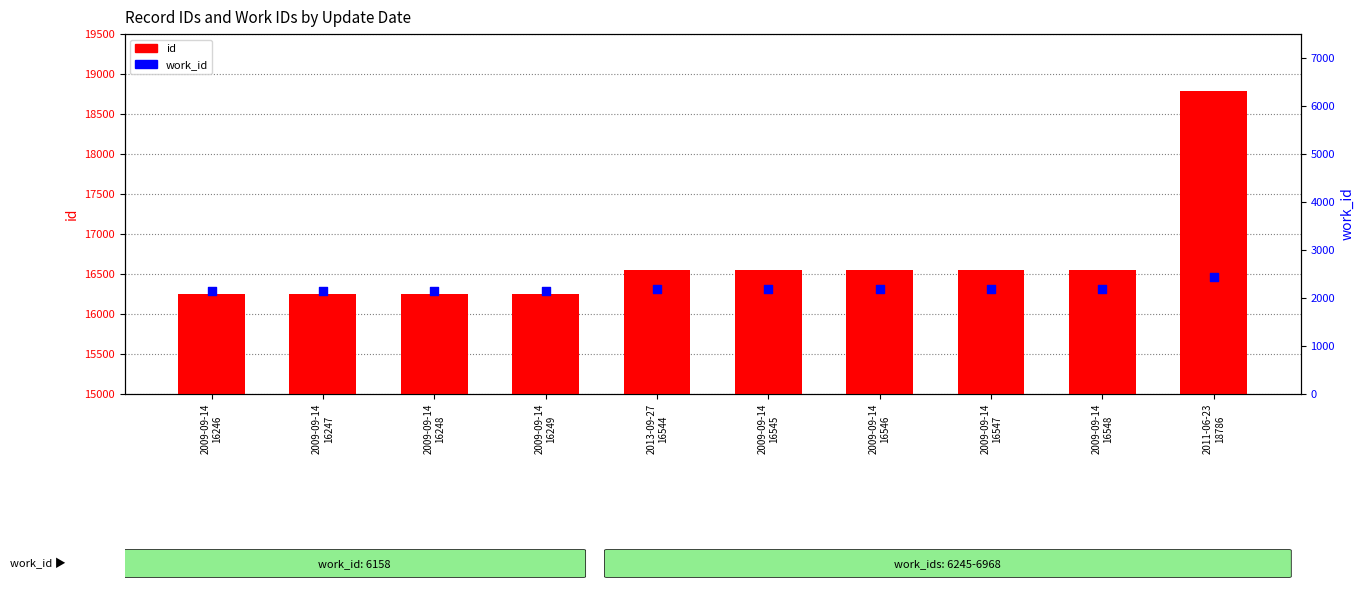

Is the value of work_id at 2013-09-27
16544 greater than the value of id at 2009-09-14
16546?

No